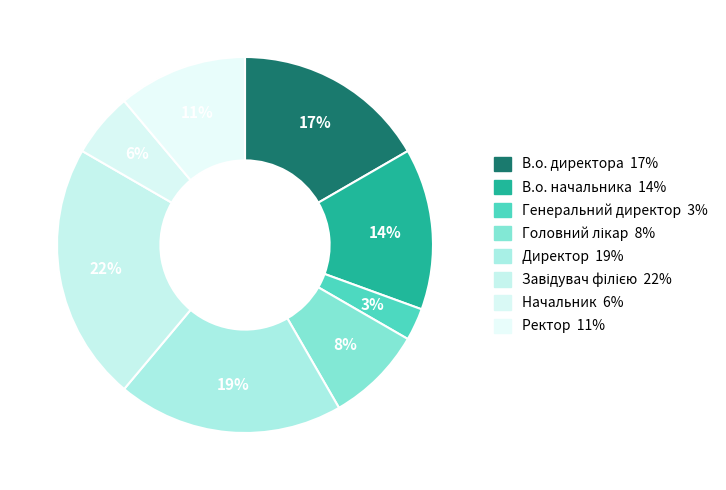

Is there a majority slice in this chart?

No